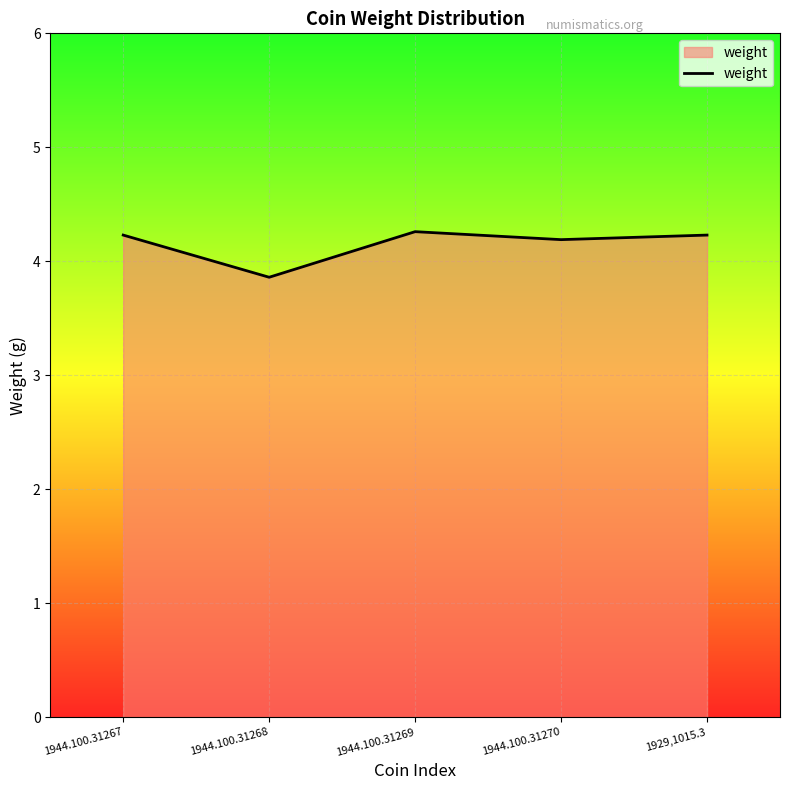

The chart shows a value of 7.1 at 1944.100.31267. True or false?

False